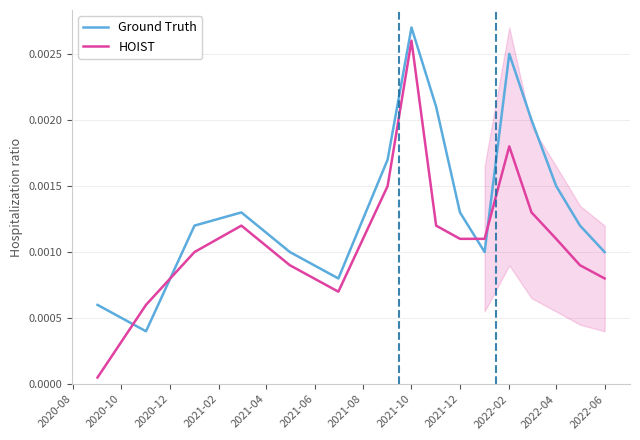

How many intersections are there between HOIST and Ground Truth?

4